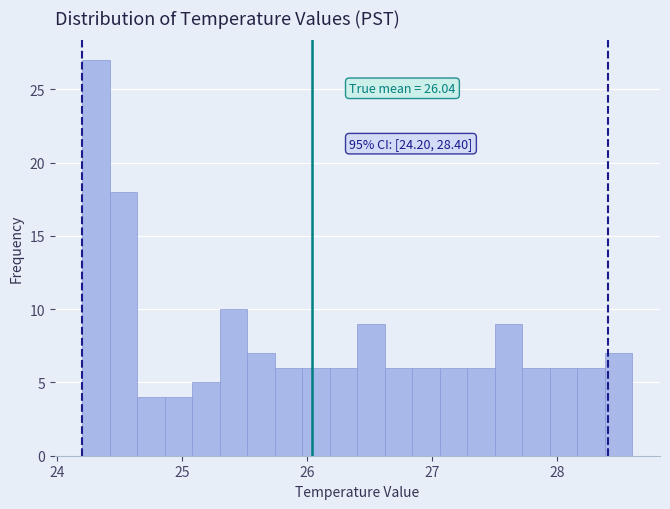

Read against the x-axis, roughly where is the centre of the tallest bar?

24.3